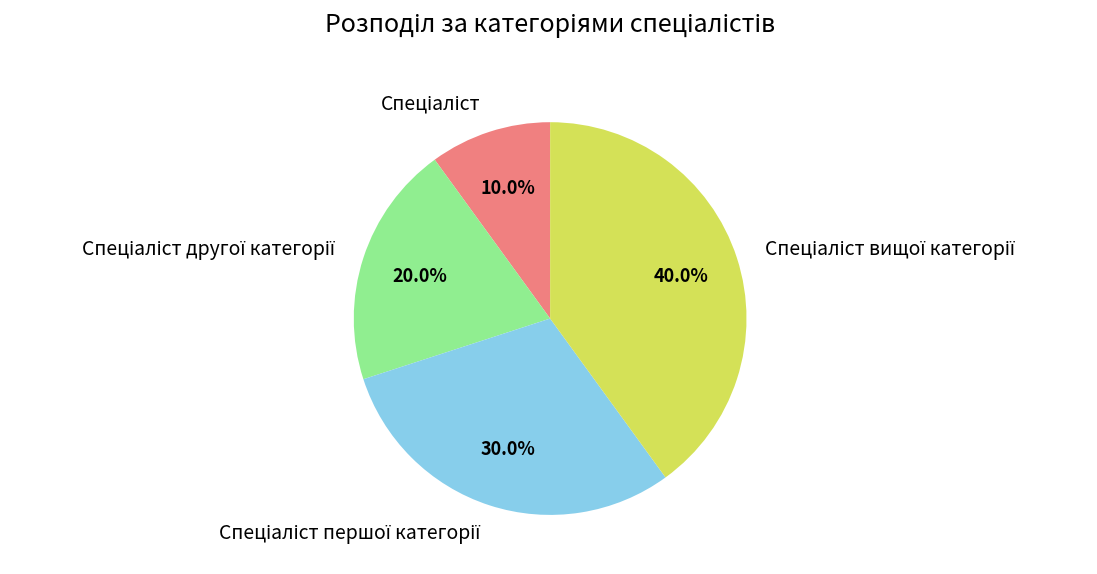

Is there any slice that represents more than half of the pie?

No